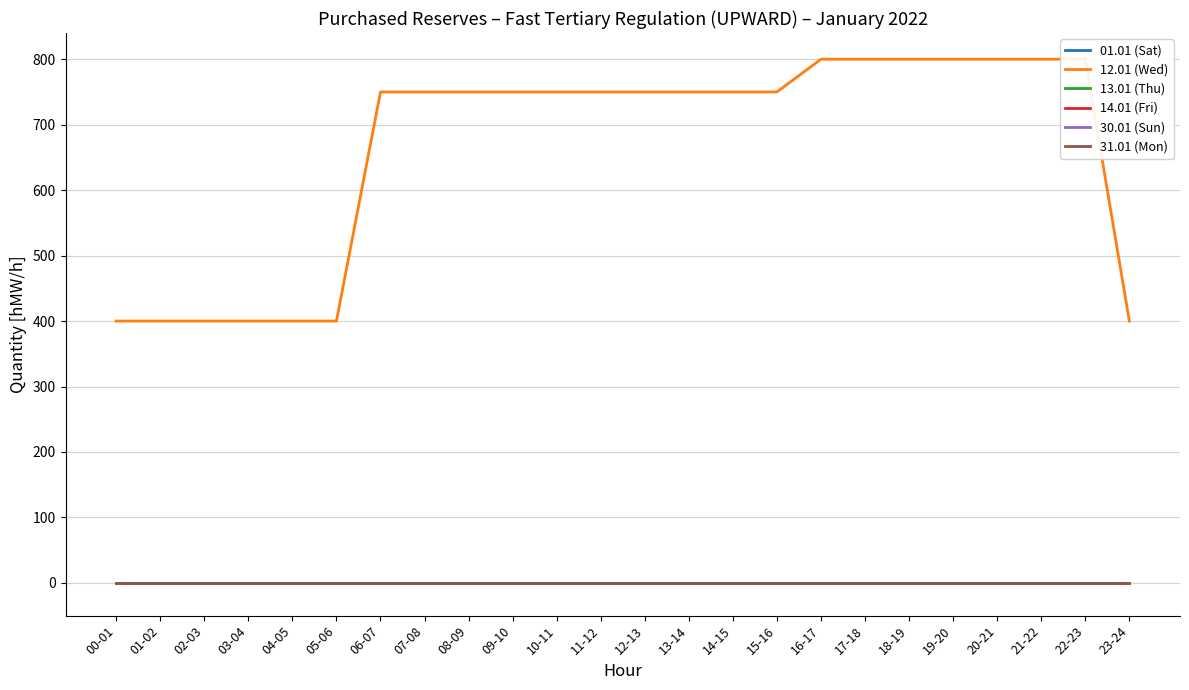

List the series in order of their peak value, highest first.

12.01 (Wed), 01.01 (Sat), 13.01 (Thu), 14.01 (Fri), 30.01 (Sun), 31.01 (Mon)